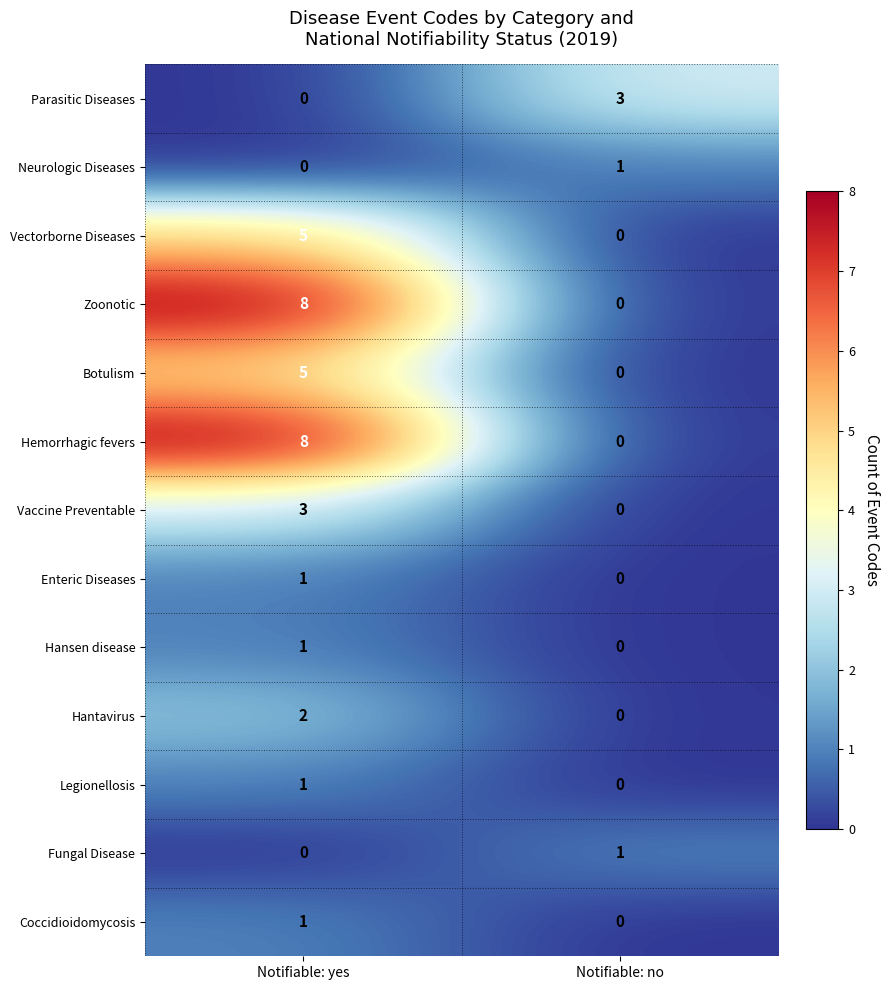

What is the sum of the Botulism values at Notifiable: yes and Notifiable: no?

5